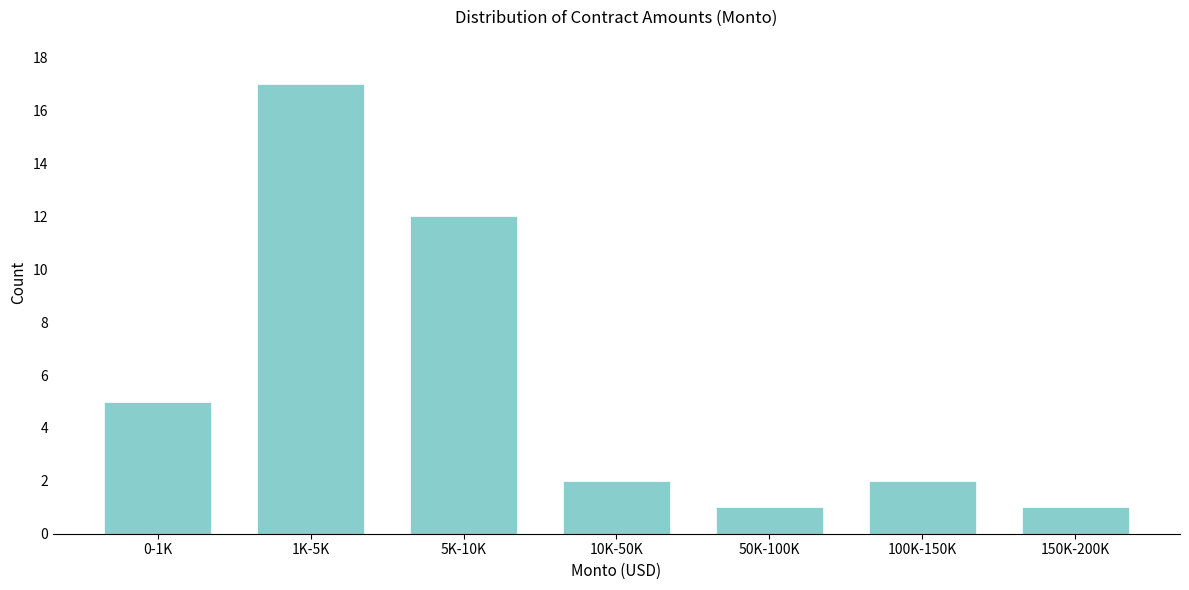

Reading left to right, extract all data points from this chart.

0-1K=5	1K-5K=17	5K-10K=12	10K-50K=2	50K-100K=1	100K-150K=2	150K-200K=1